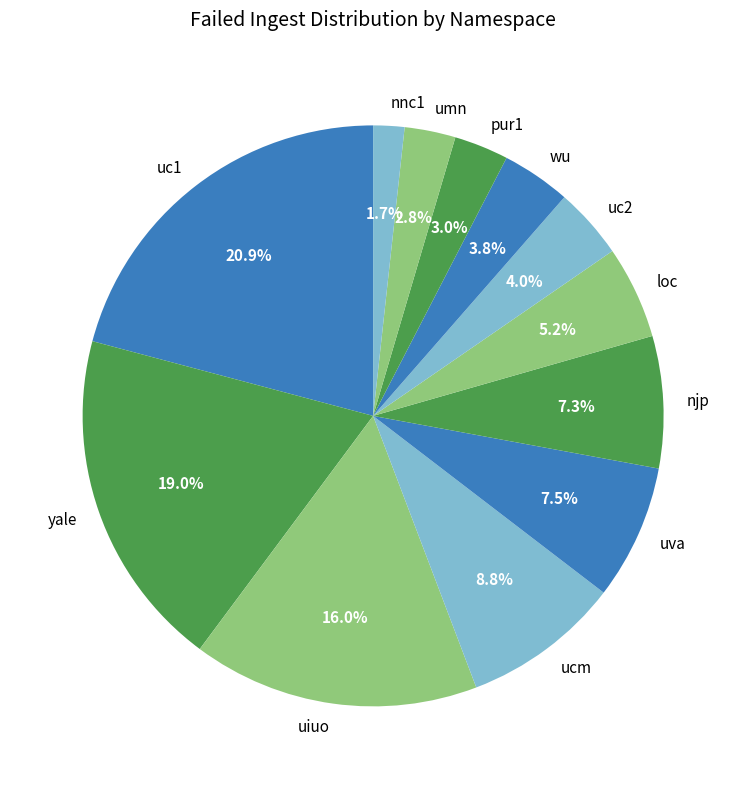

Approximately how many times larger is the value at umn compared to loc?

0.5